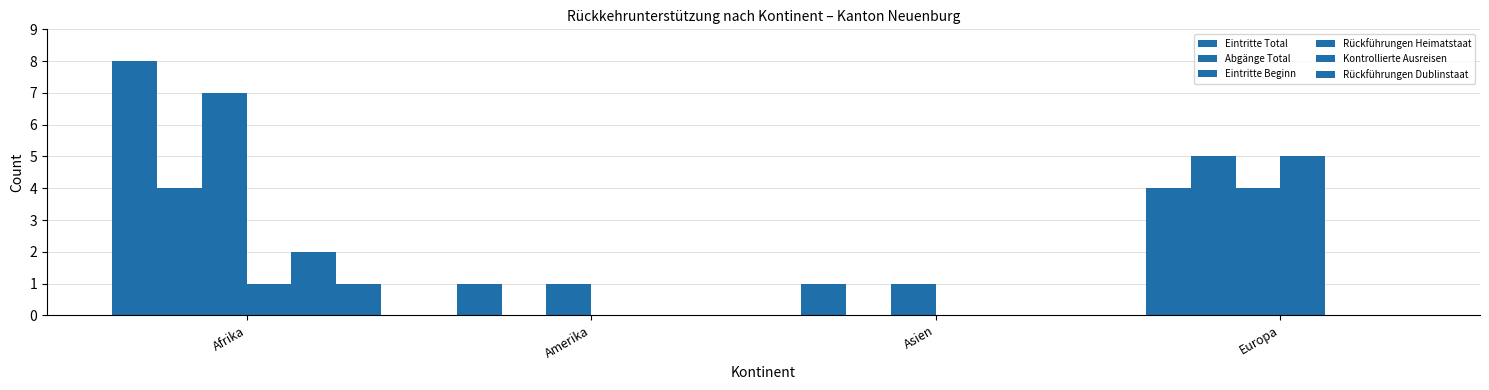

At which category is the sum across all series the highest?

Afrika